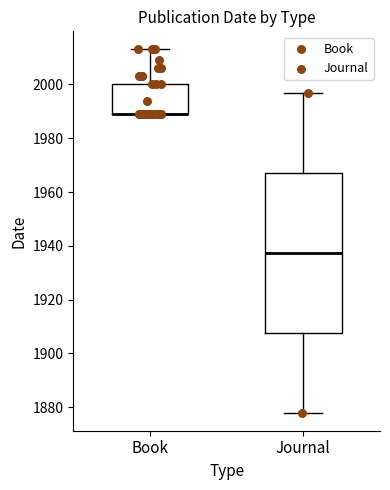

Reading left to right, transcribe this box plot: for each box, give where its median line is, the range the box spans, and where its two whiskers end, as read against the y-axis. The values are not printed on the chart, so give them approximately, as read against the axis.

Book: median 1990 (drawn on the box's lower edge), box 1990 to 2000, whiskers 1990 to 2014
Journal: median 1938, box 1908 to 1968, whiskers 1878 to 1998